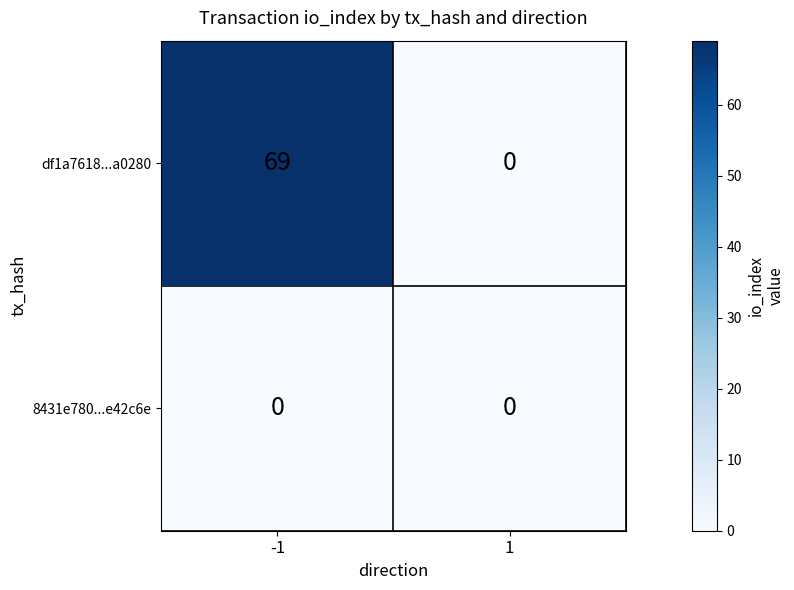

True or false: df1a7618...a0280 has a value of 69 at -1.

True